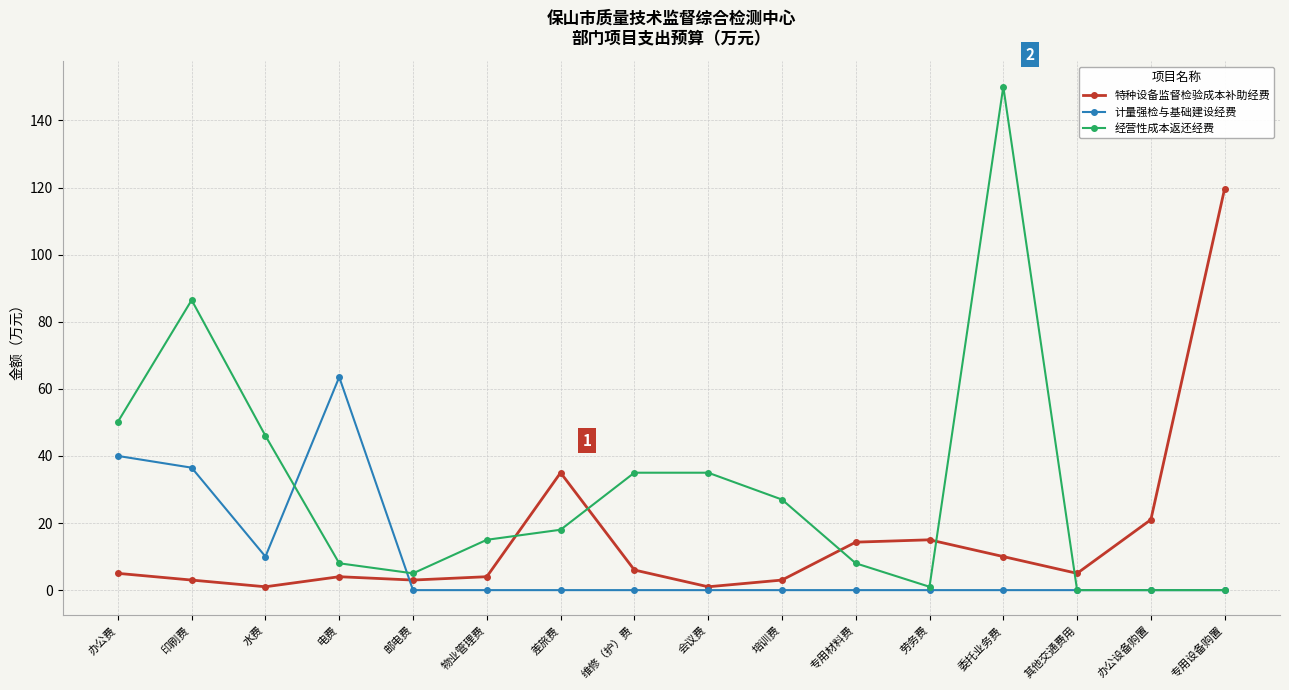

Reading left to right, transcribe all the data shown in this chart.

特种设备监督检验成本补助经费: 5.0	3.0	1.0	4.0	3.0	4.0	35.0	6.0	1.0	3.0	14.3	15.0	10.0	5.0	21.0	119.7
计量强检与基础建设经费: 40.0	36.5	10.0	63.5	0.0	0.0	0.0	0.0	0.0	0.0	0.0	0.0	0.0	0.0	0.0	0.0
经营性成本返还经费: 50.2	86.5	46.0	8.0	5.0	15.0	18.0	35.0	35.0	27.0	8.0	1.0	150.1	0.0	0.0	0.0